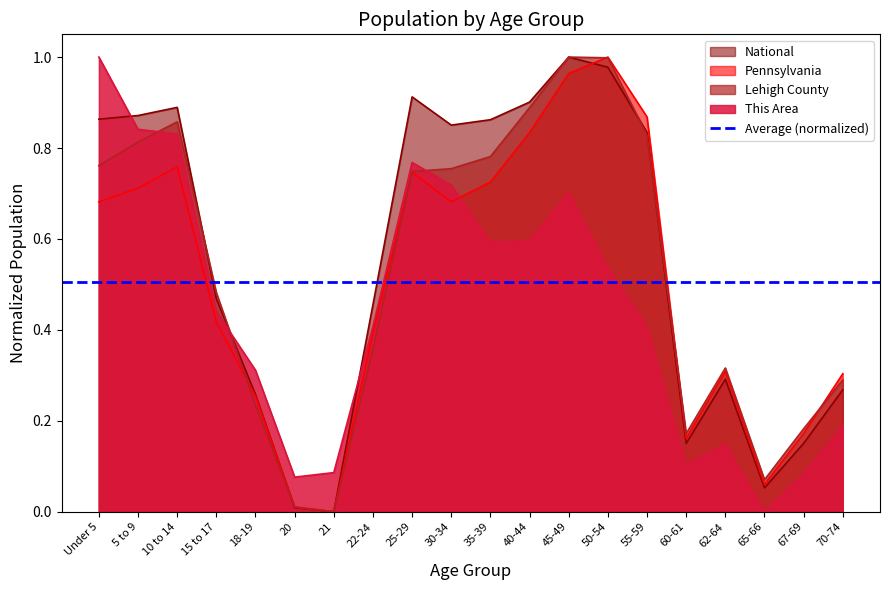

True or false: Lehigh County has more than 2 interior local peaks.

True